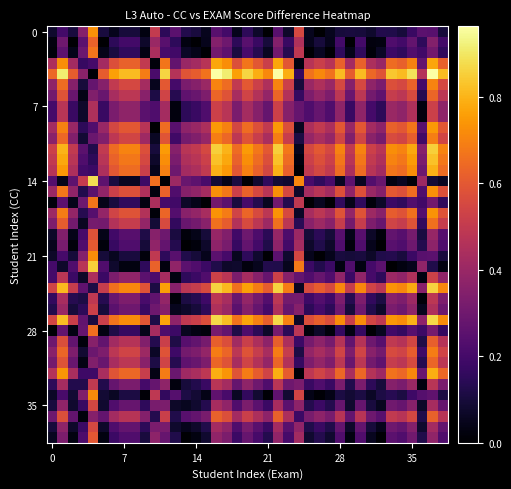

At which category is the sum across all series the highest?

16